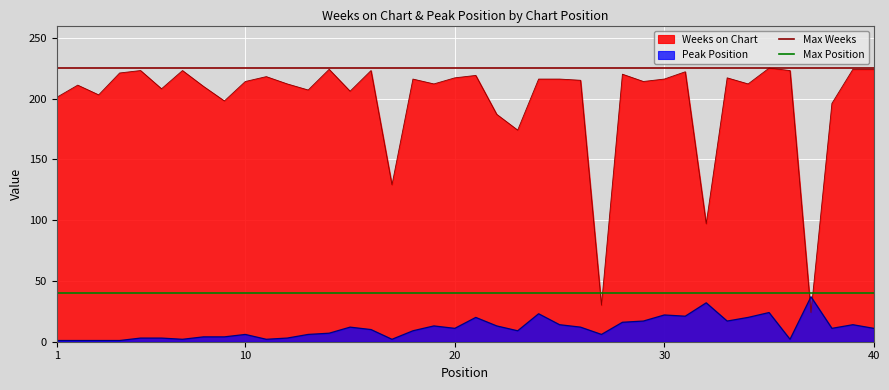

Between 10 and 1, which is larger?

10